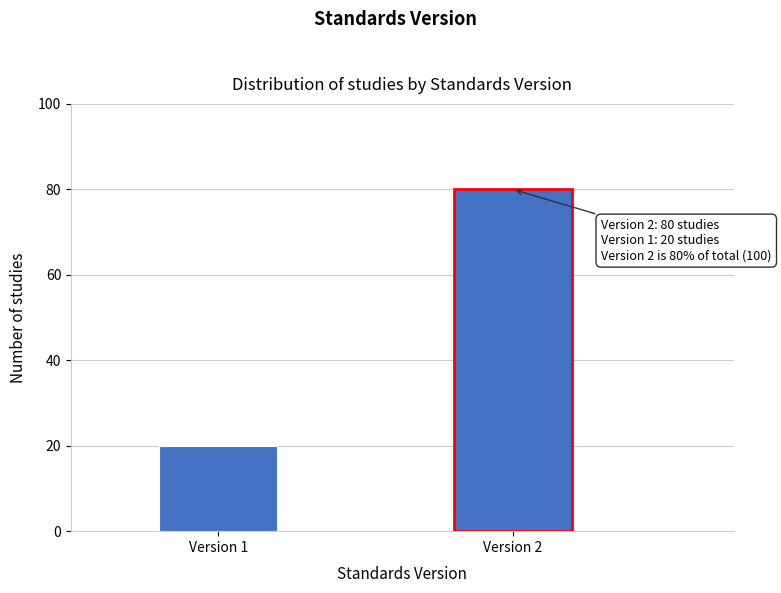

Reading left to right, list all the values displayed in this chart.

Version 1=20	Version 2=80